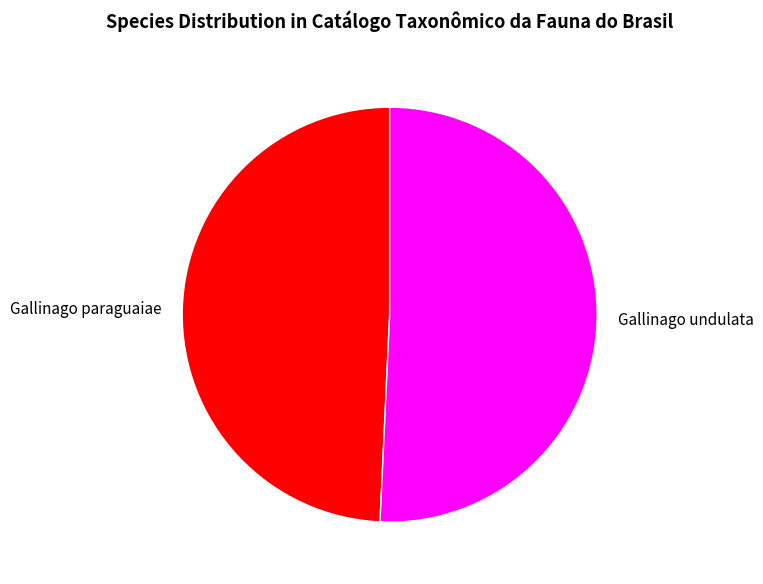

Do Gallinago undulata and Gallinago paraguaiae together represent more than half of the pie?

Yes